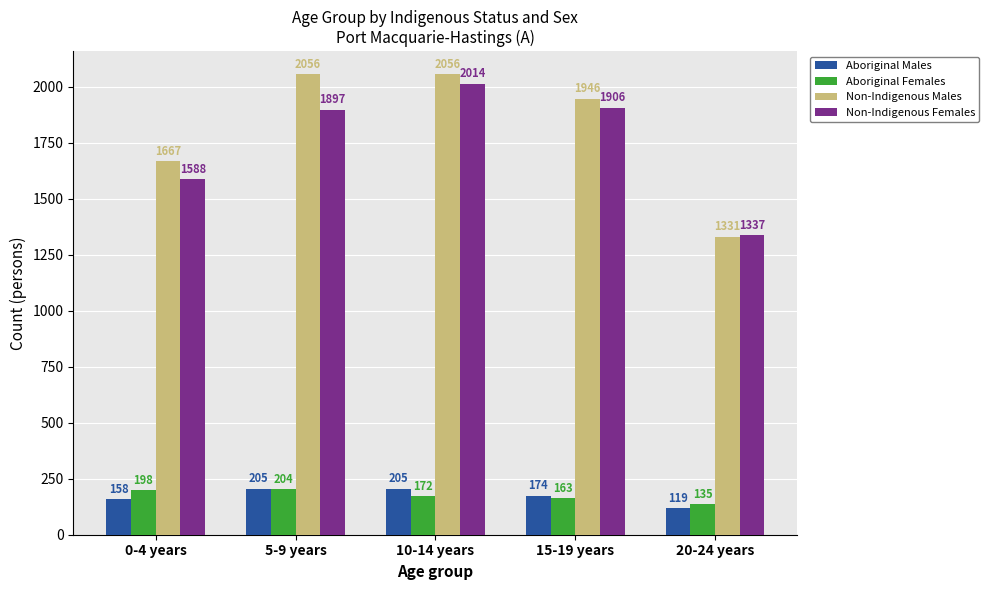

What is the value of the Aboriginal Males bar at the 3rd from the left?

205